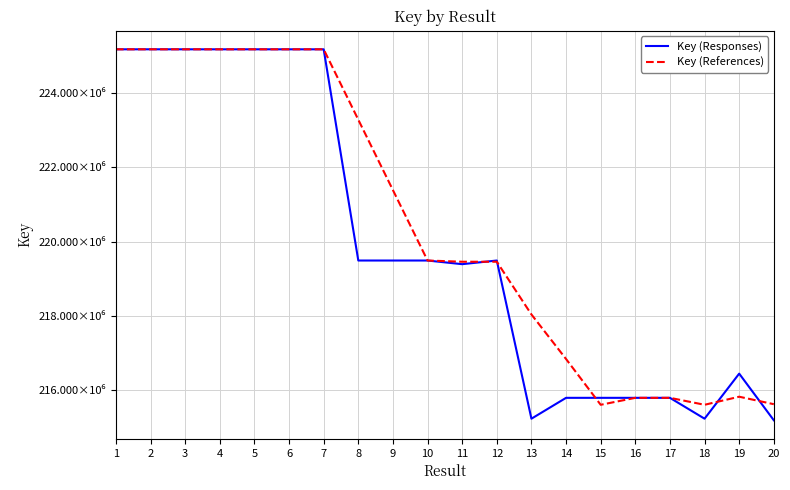

Which has a higher value, 13 or 11?

11